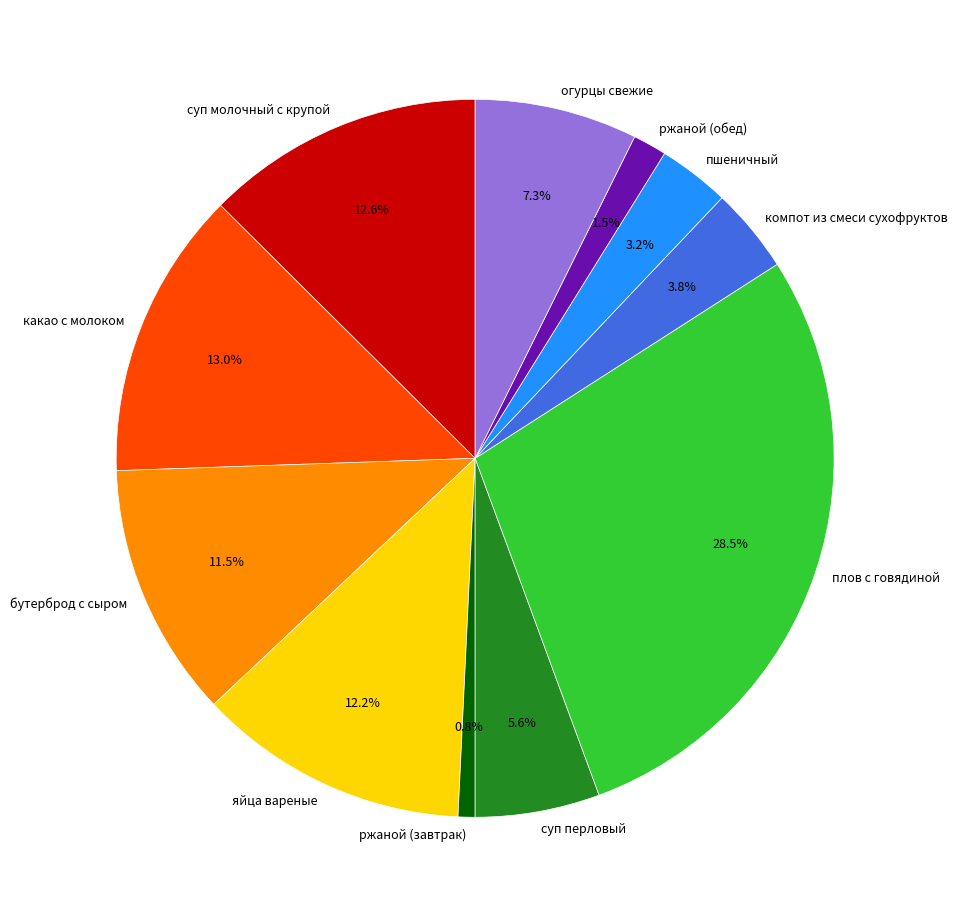

What percentage is the суп молочный с крупой slice, to the nearest percent?

13%